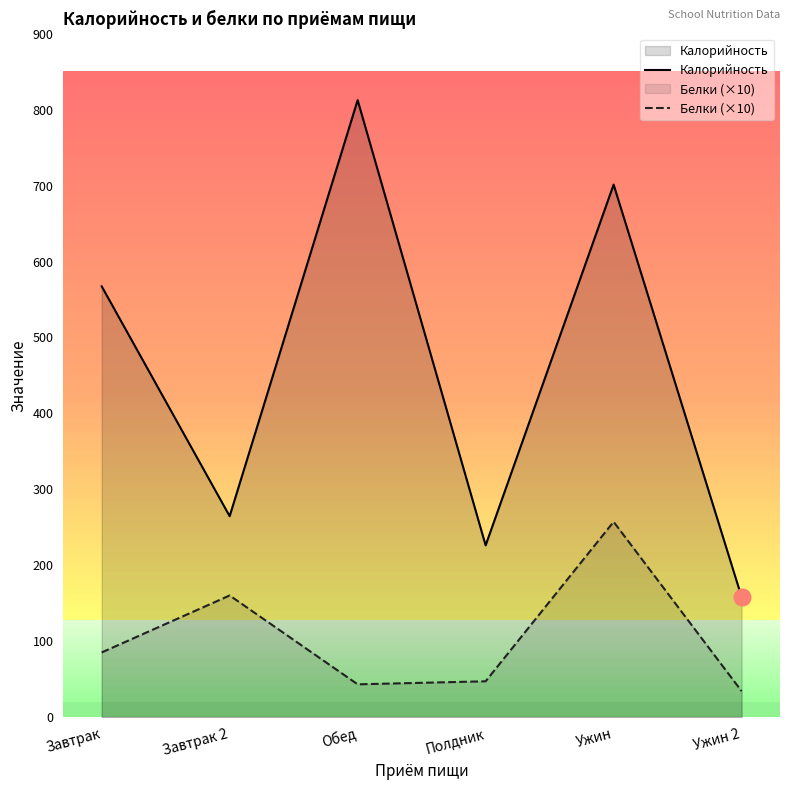

Which series has the largest total across all categories?

Калорийность